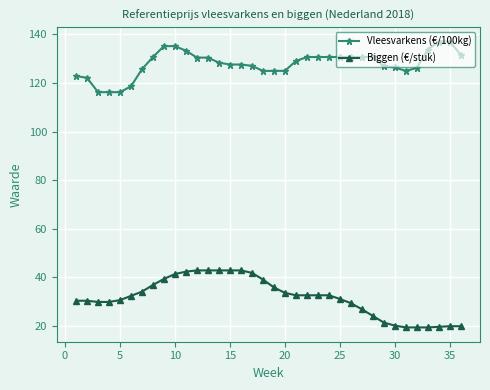

What is the highest value of the Vleesvarkens (€/100kg) series?

137.1